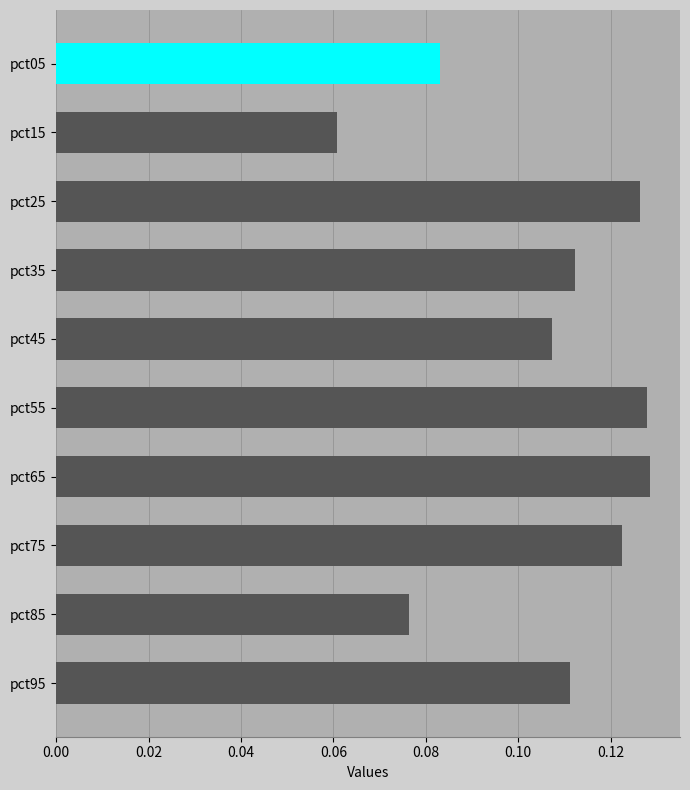

At which category does the chart reach its minimum across all series?

pct15